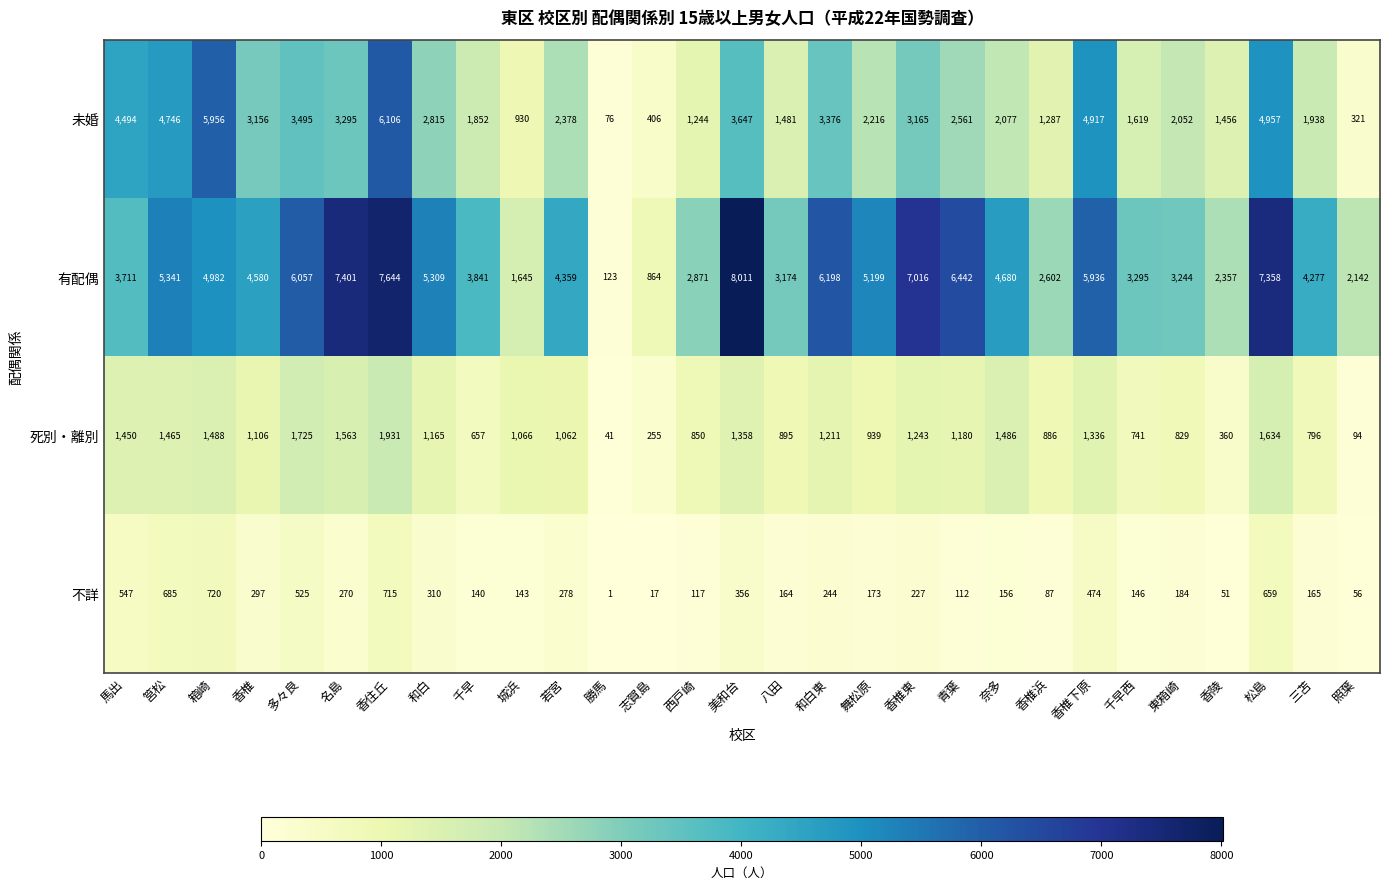

Which series has the largest range (max minus min)?

有配偶